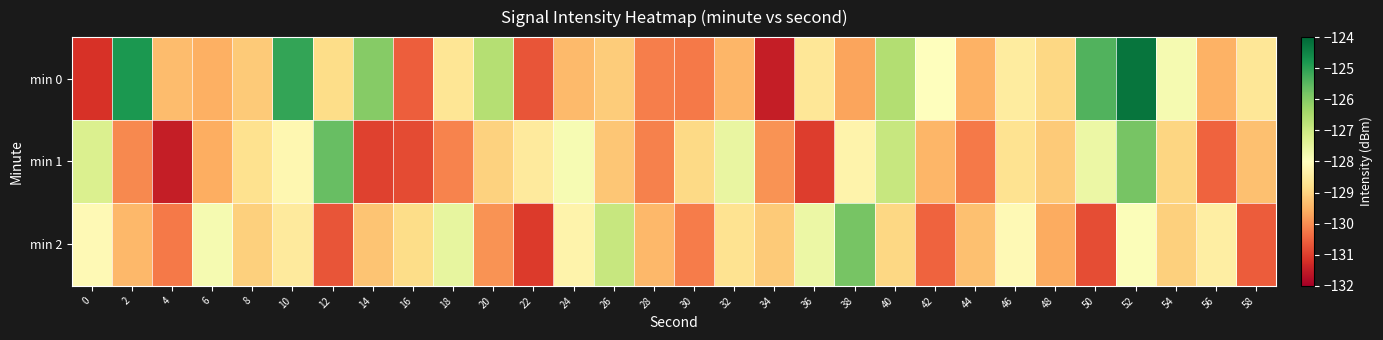

Which series changed the most between 40 and 44?

min 1